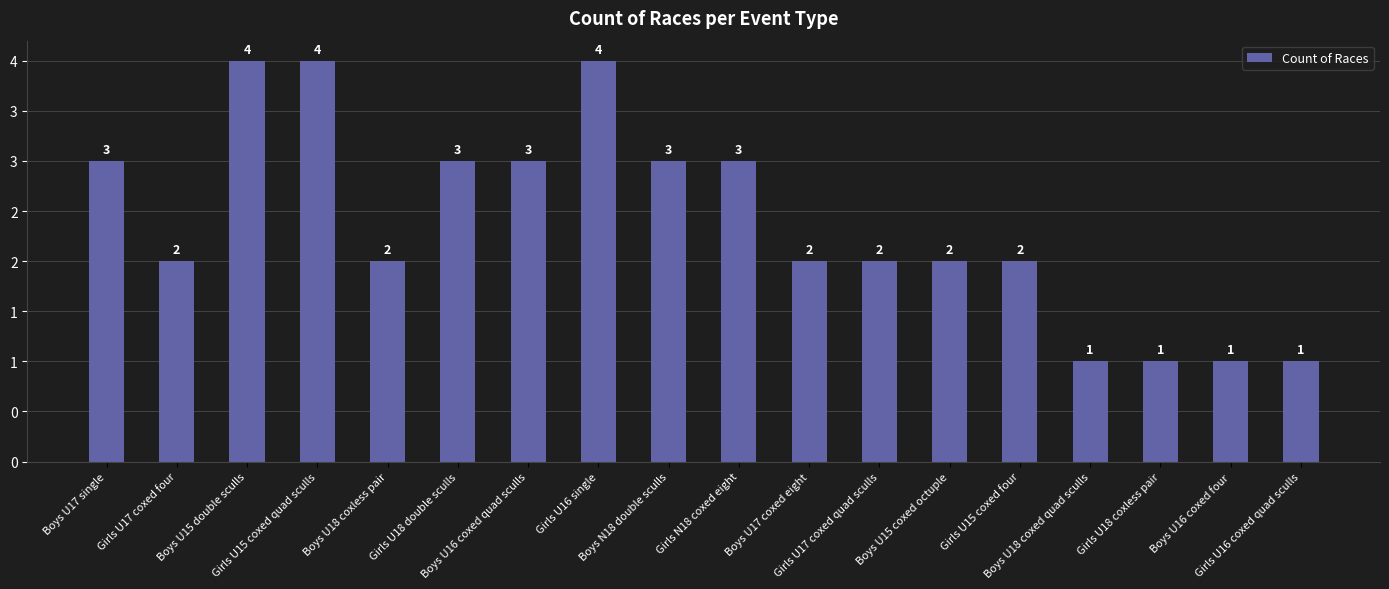

What is the difference between the second highest and minimum values?

3